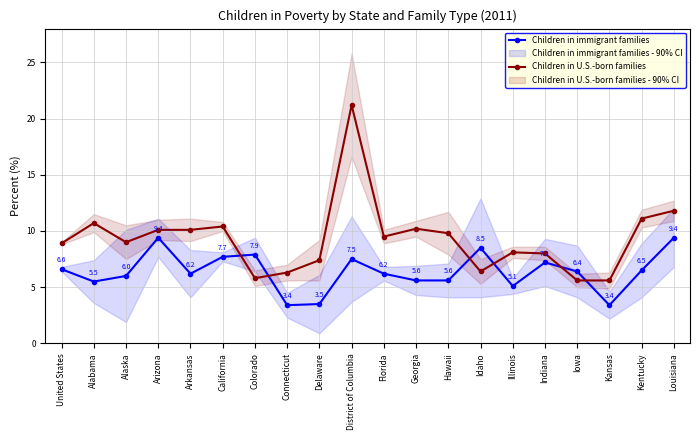

List the series in order of their peak value, highest first.

Children in U.S.-born families, Children in immigrant families